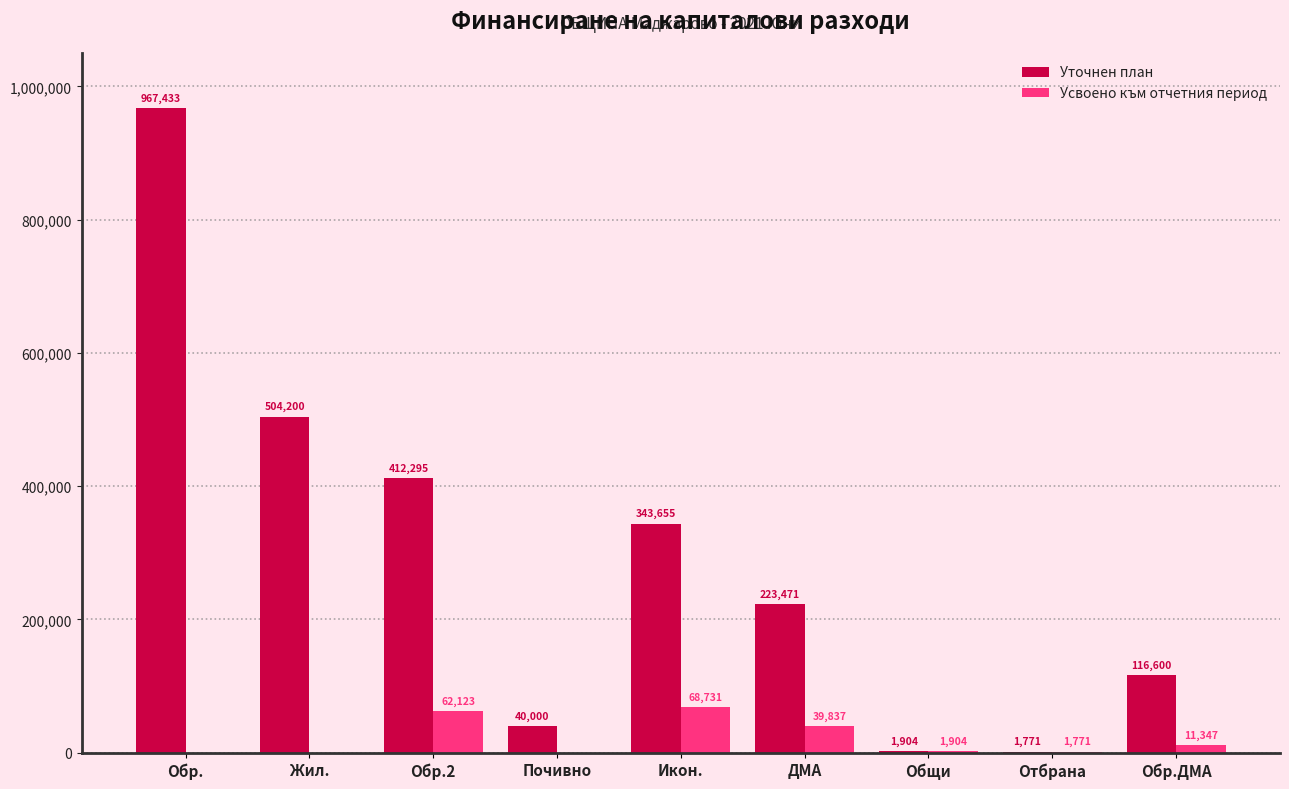

Which series has the widest spread of values?

Уточнен план